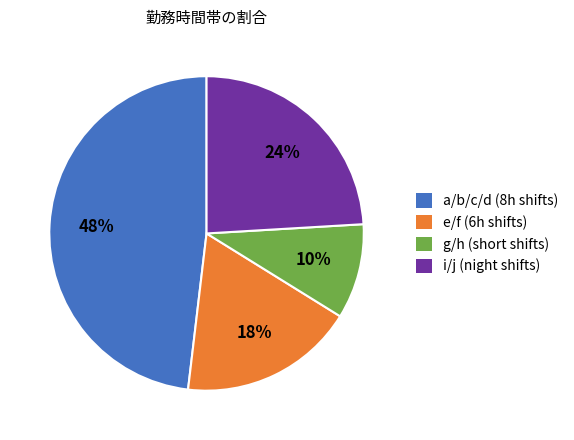

How many slices are in this pie chart?

4